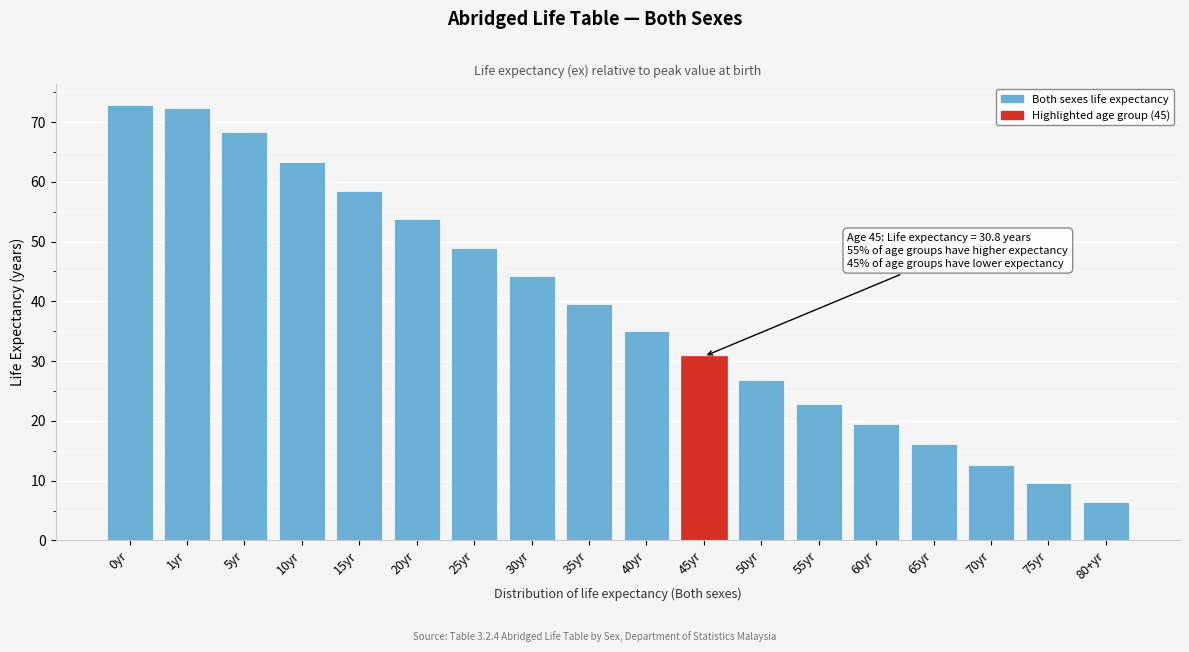

Reading right to left, list all the values displayed in this chart.

6.5	9.6	12.7	16.1	19.4	22.9	26.8	30.8	35.1	39.5	44.2	49.0	53.7	58.5	63.4	68.4	72.3	72.8